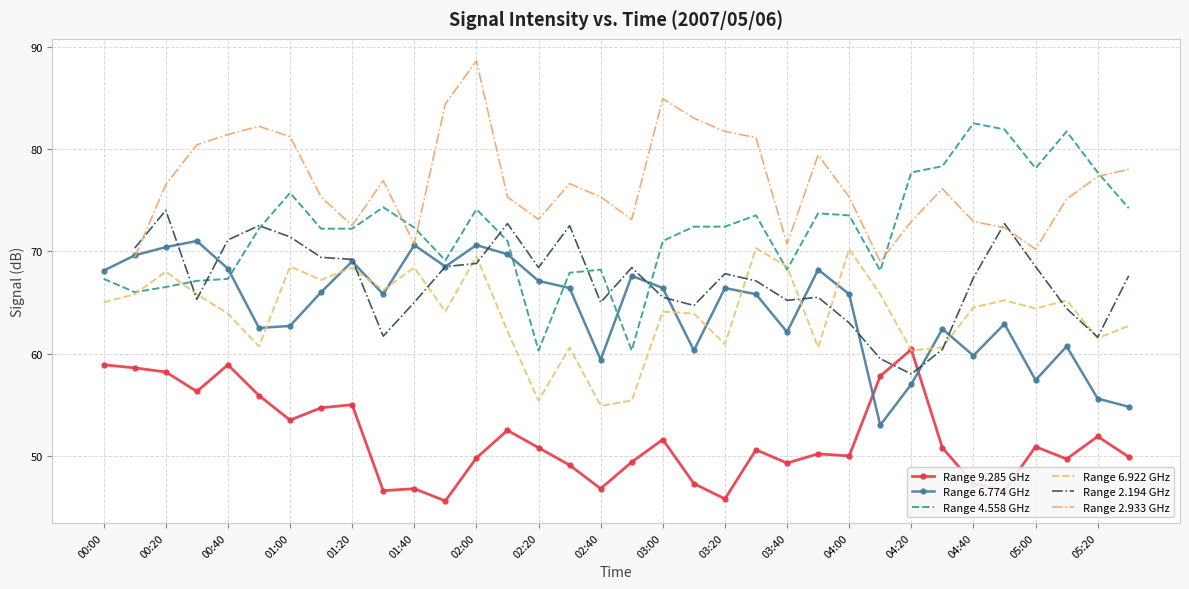

What is the minimum value for Range 4.558 GHz?

60.3